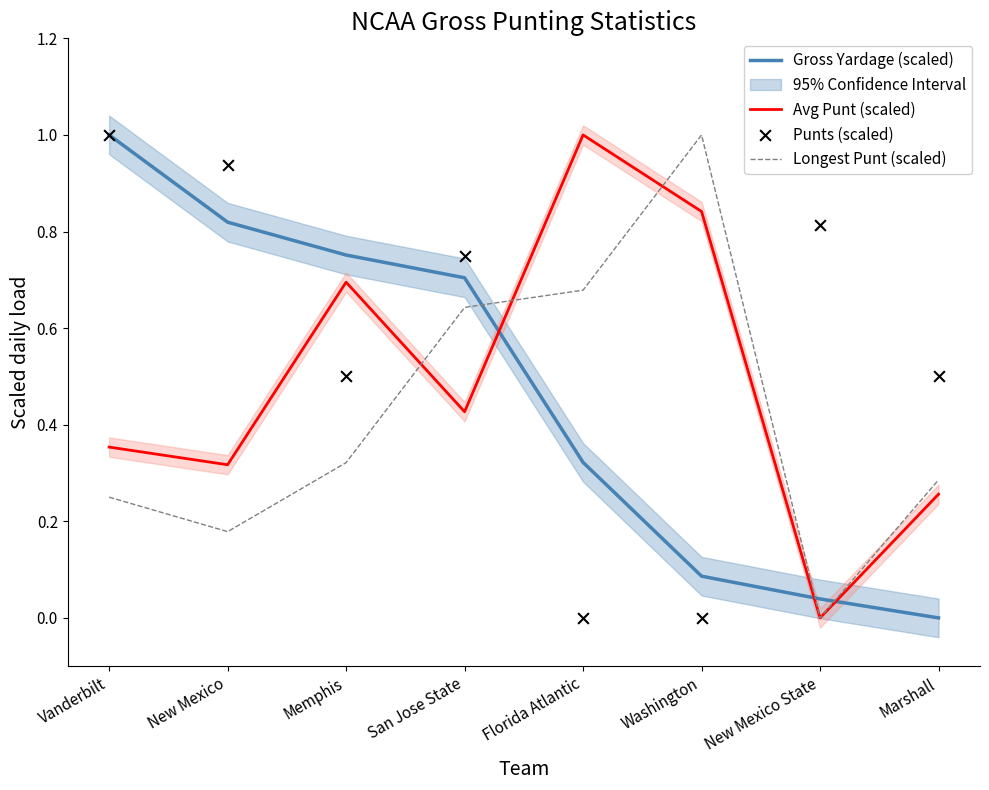

Which series has the largest total across all categories?

Punts (scaled)